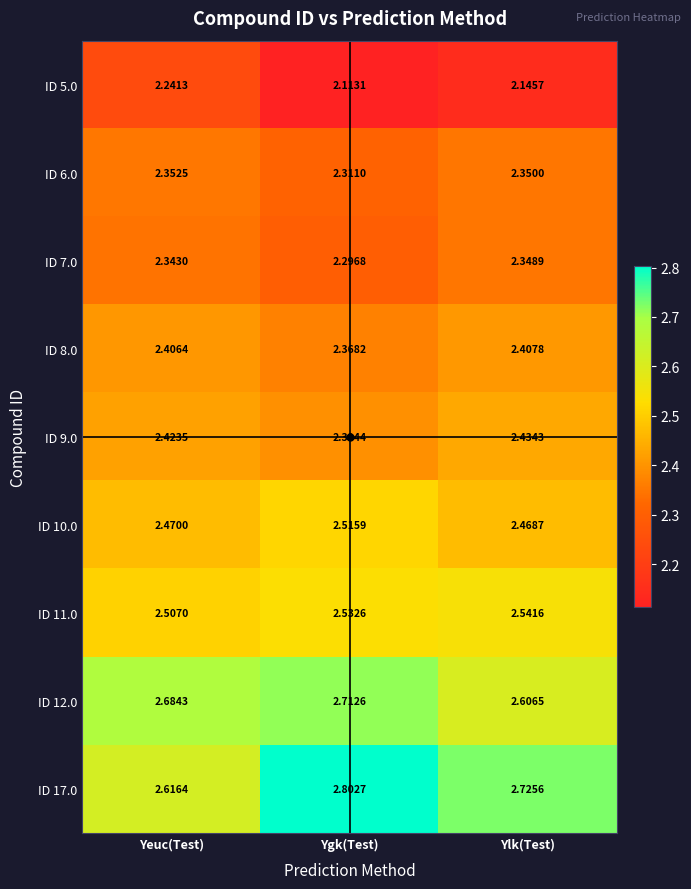

Count the number of categories in the chart.

3